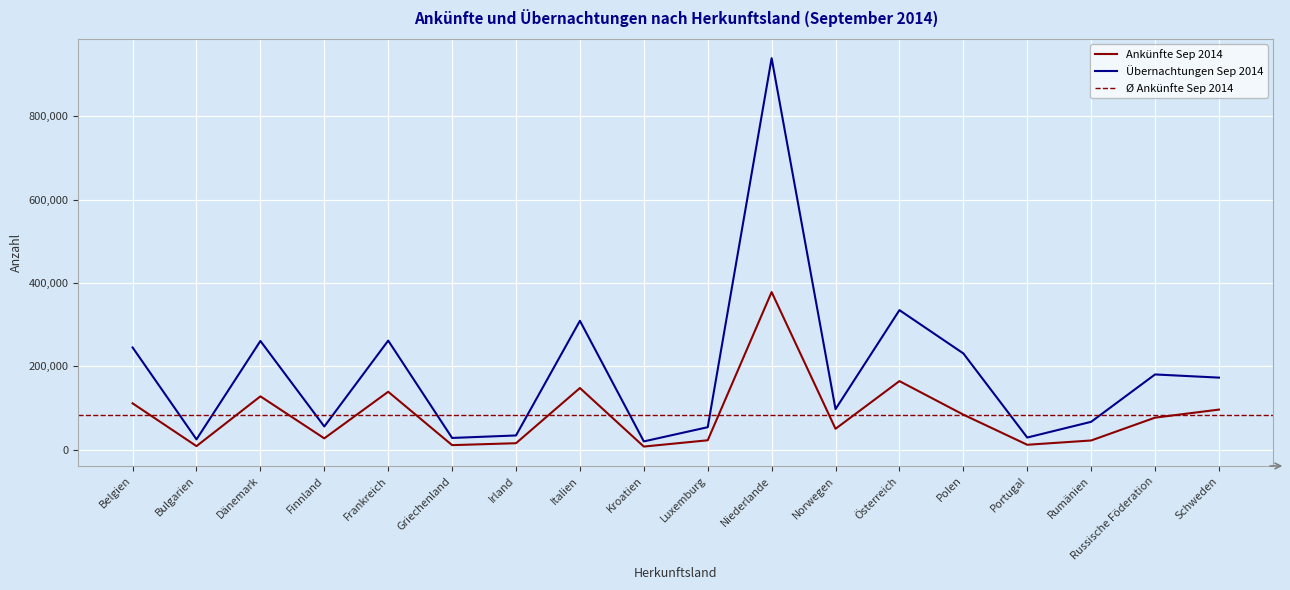

The Ankünfte Sep 2014 series shows 8534 at Bulgarien. True or false?

True